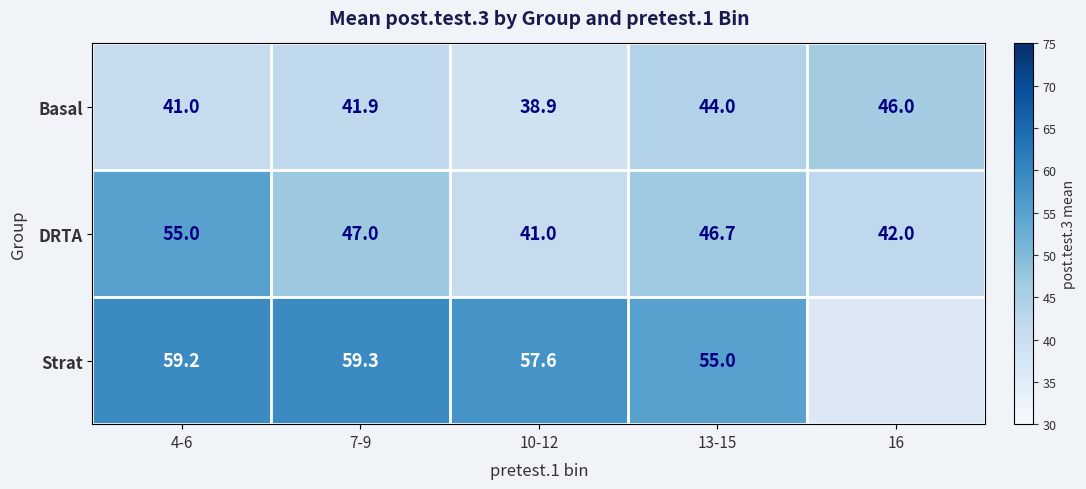

Where does the DRTA series first go above 46?

4-6